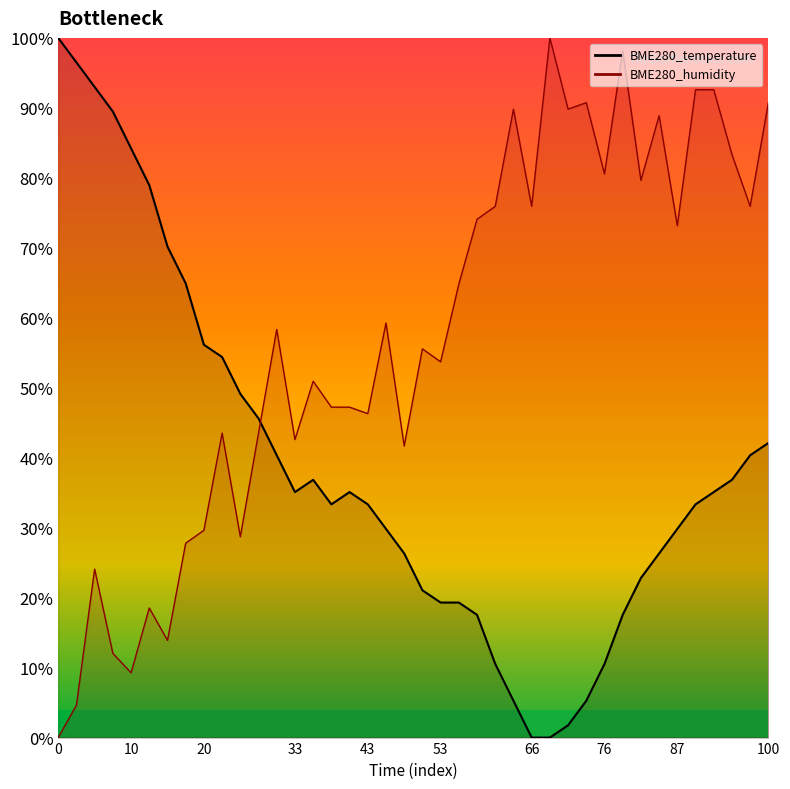

Between which two adjacent categories do BME280_temperature and BME280_humidity first intersect?

00:28 and 00:31